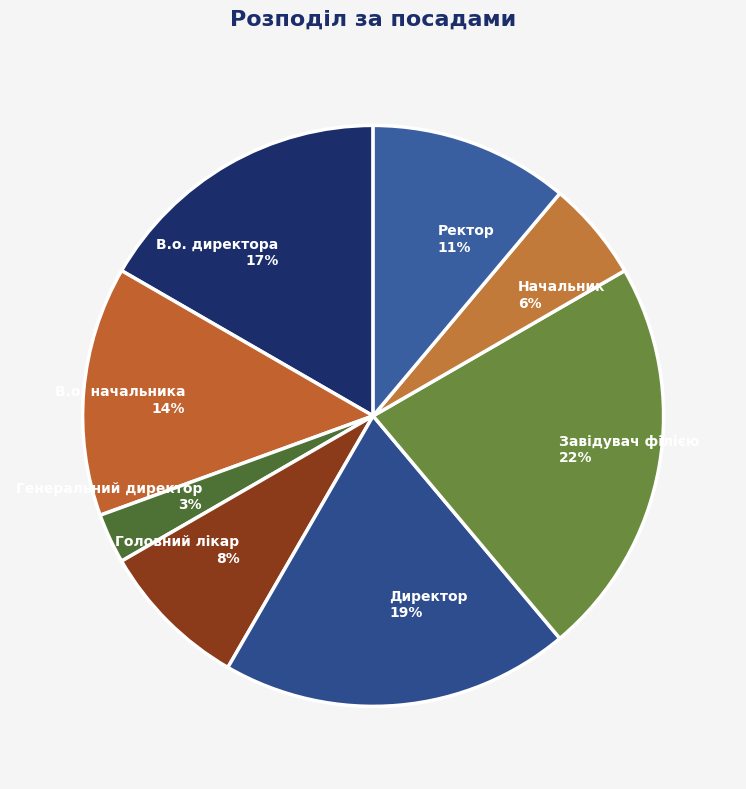

Is there any slice that represents more than half of the pie?

No